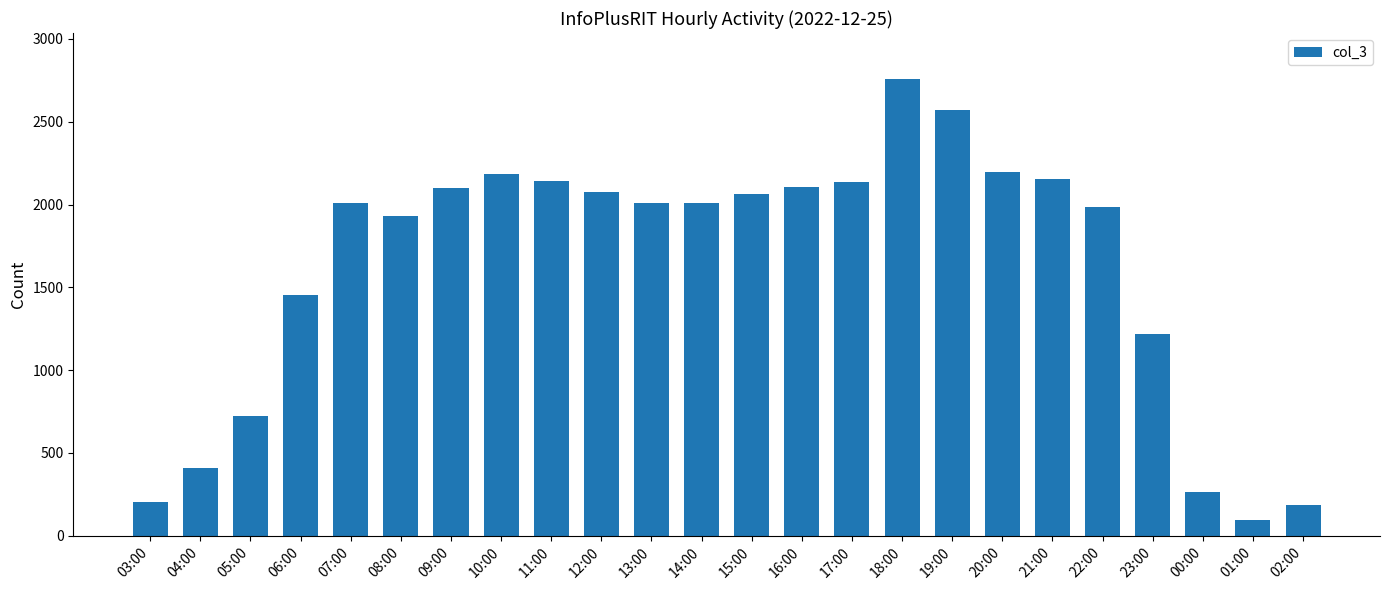

What is the label of the 6th bar from the right?

21:00